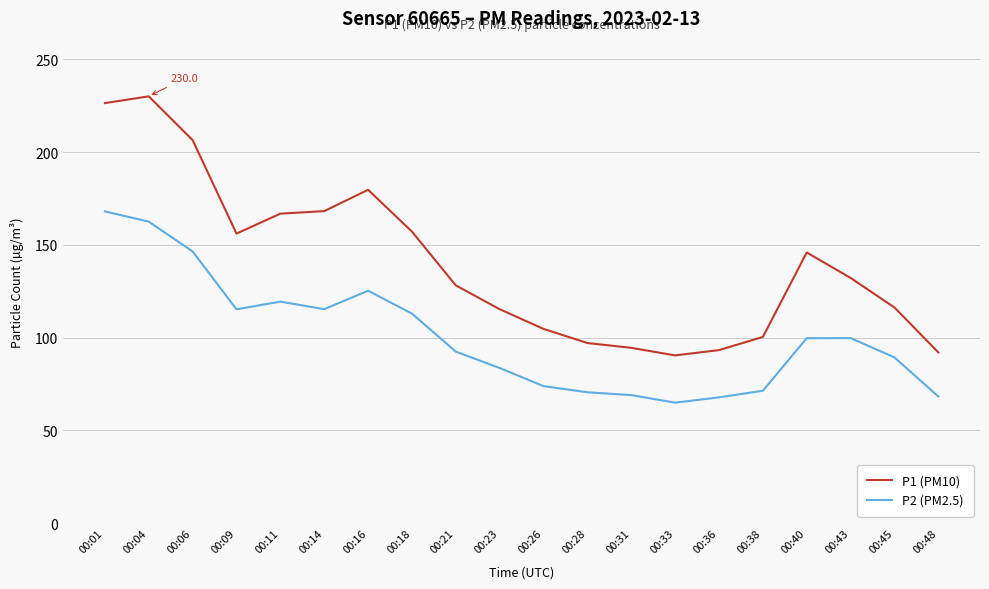

Where is the first local minimum for P2 (PM2.5)?

00:09